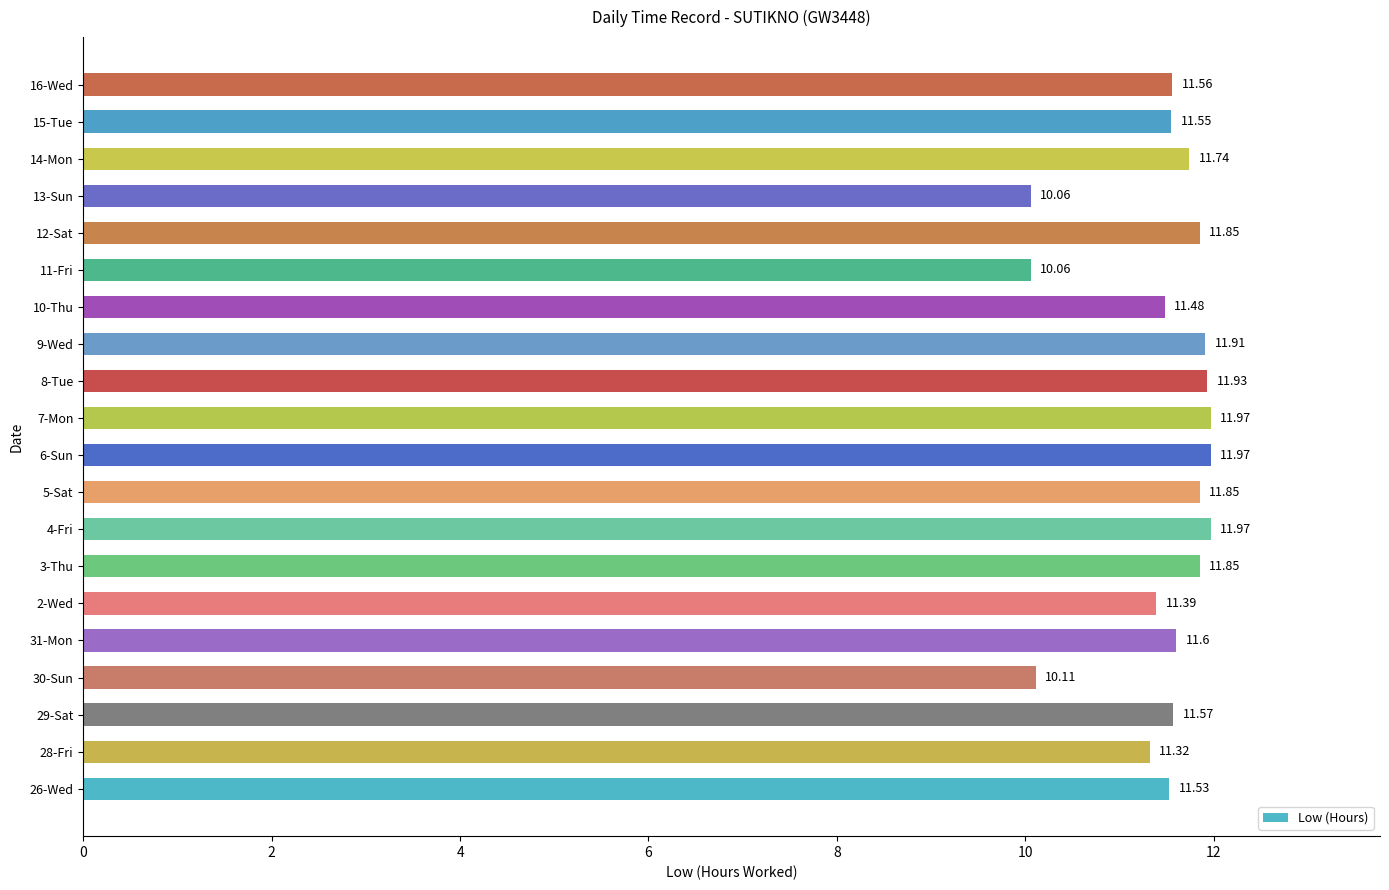

What is the sum of all values?

229.3